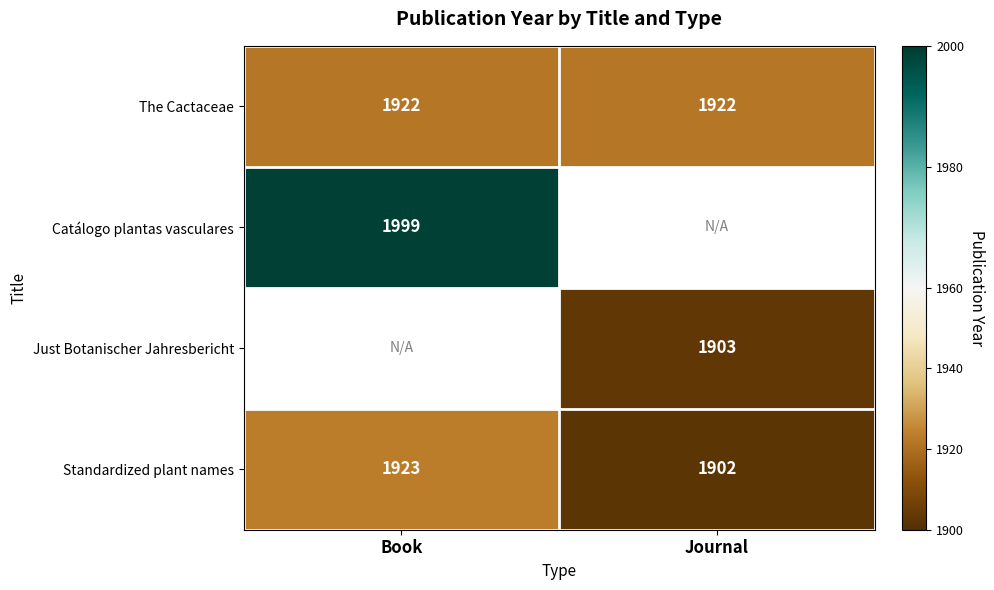

The value of Standardized plant names at Book is 535. True or false?

False